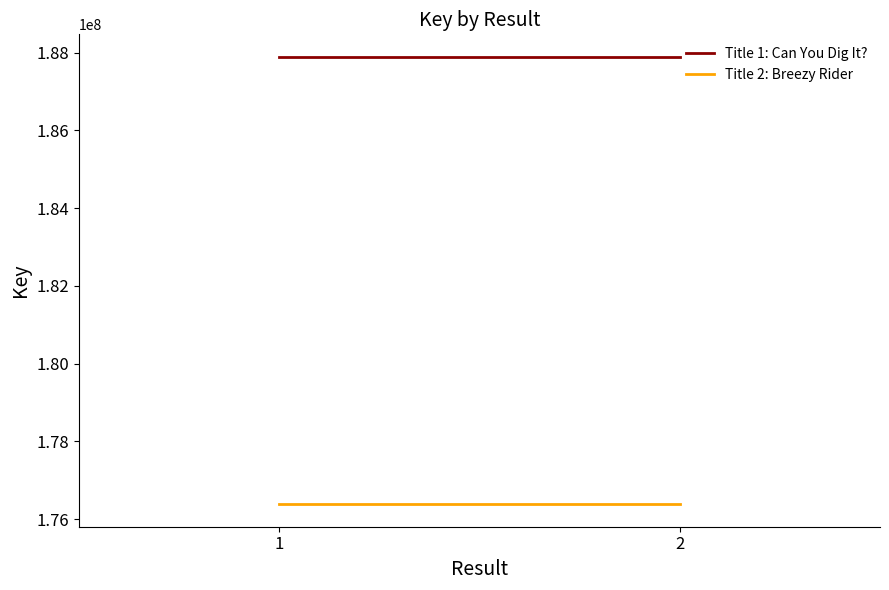

At which label does Title 2: Breezy Rider reach its minimum?

1